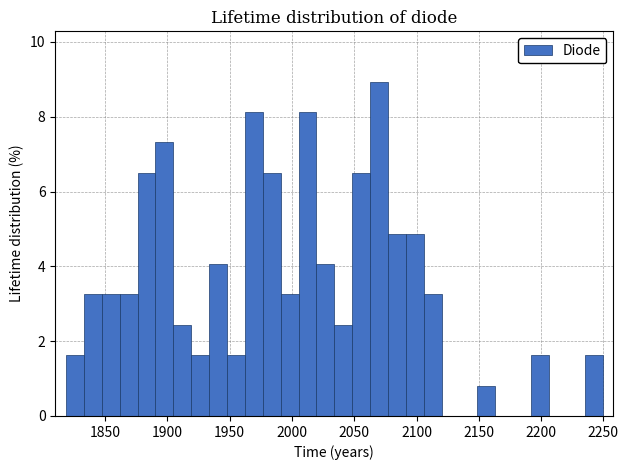

Read against the x-axis, roughly where is the centre of the tallest bar?

2070